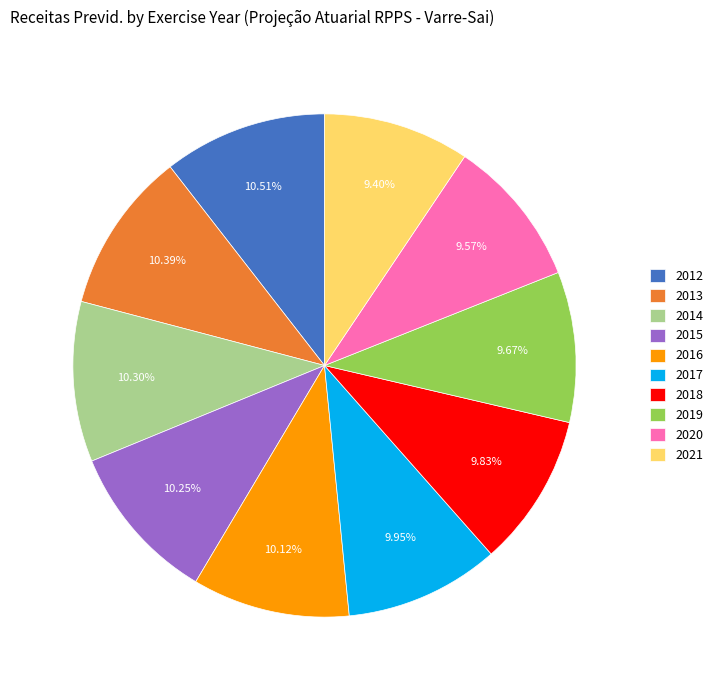

Does 2012 account for over 50% of the chart?

No